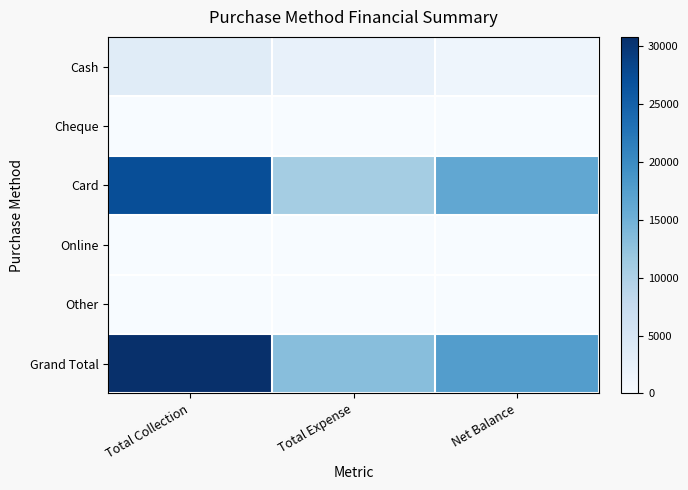

What is the spread (max minus min) of values at Net Balance?

17639